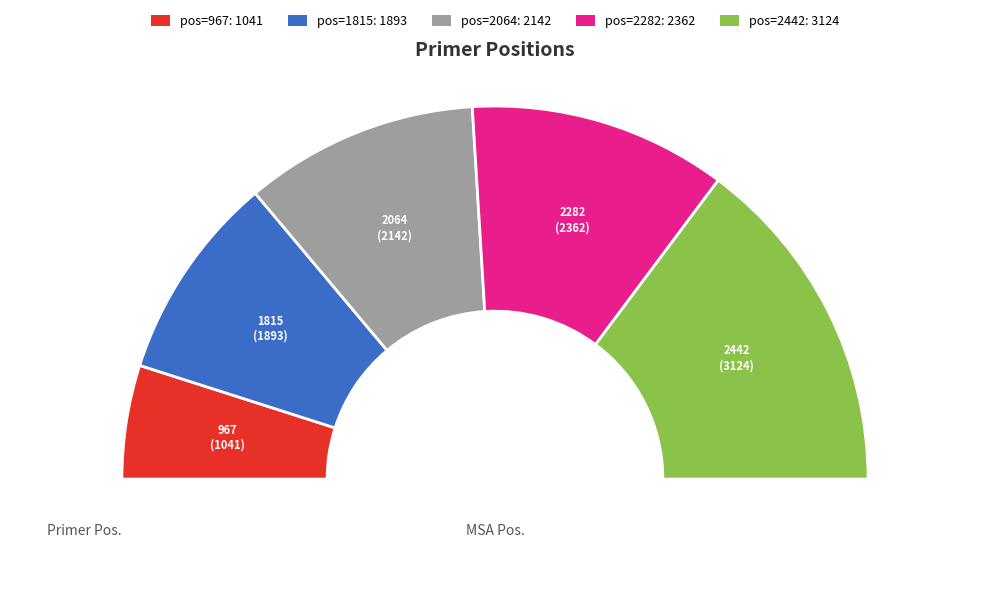

Is 2282 the majority of the pie?

No